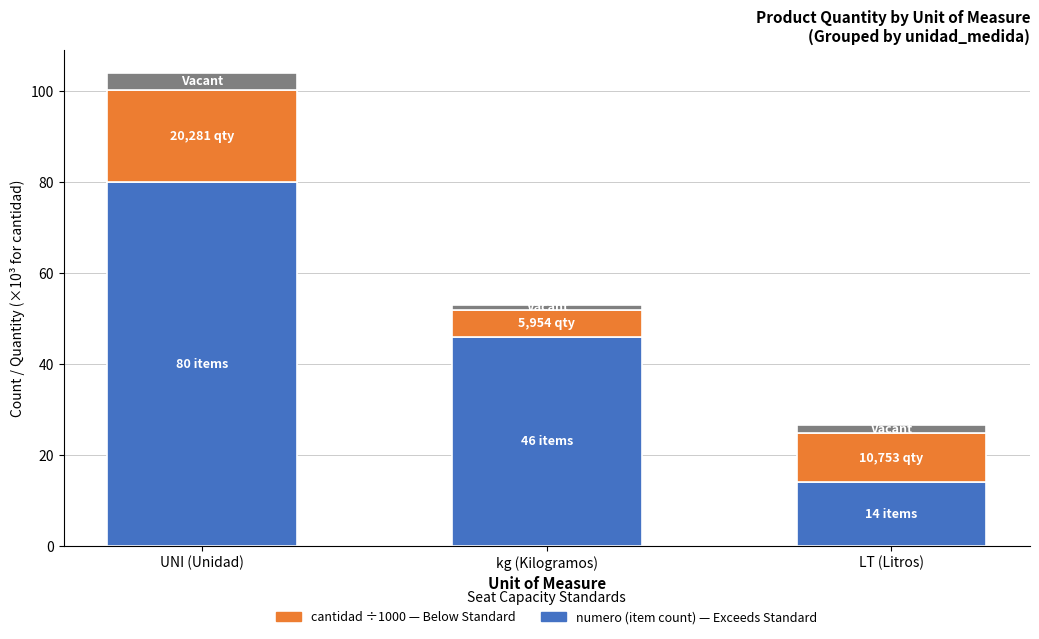

Which has a higher value, kg (Kilogramos) or LT (Litros)?

kg (Kilogramos)